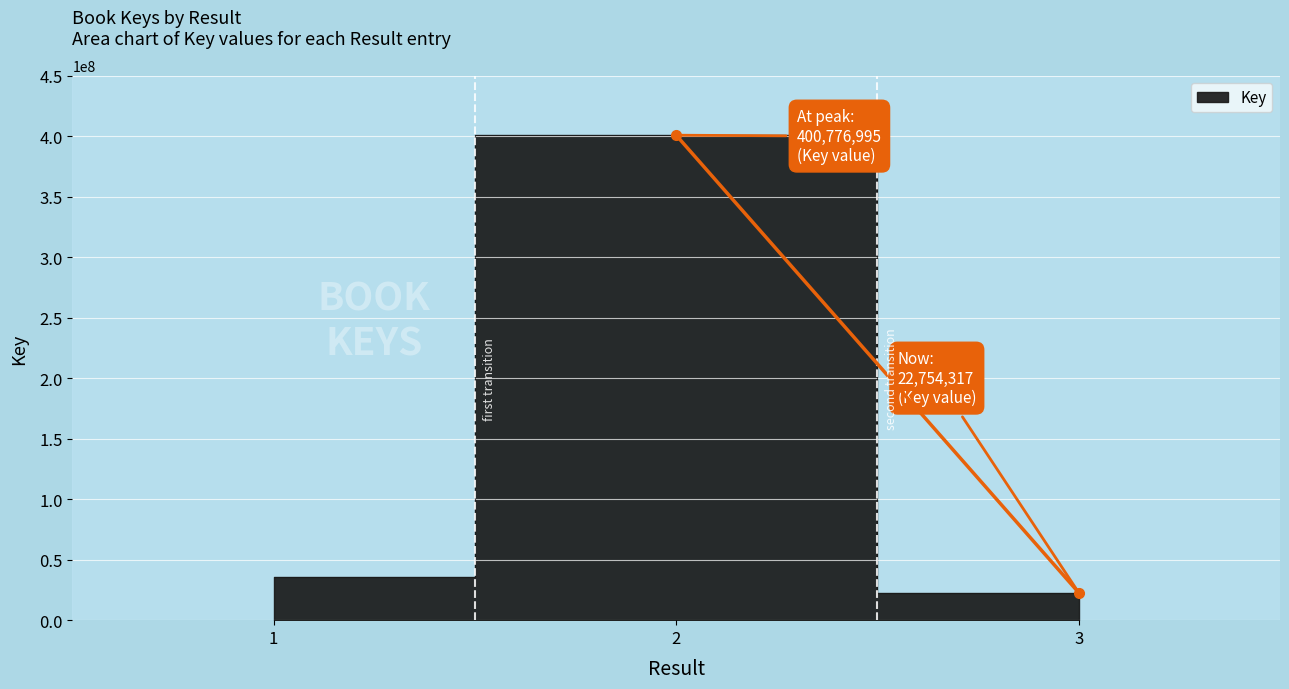

What is the maximum value shown in the chart?

400776995